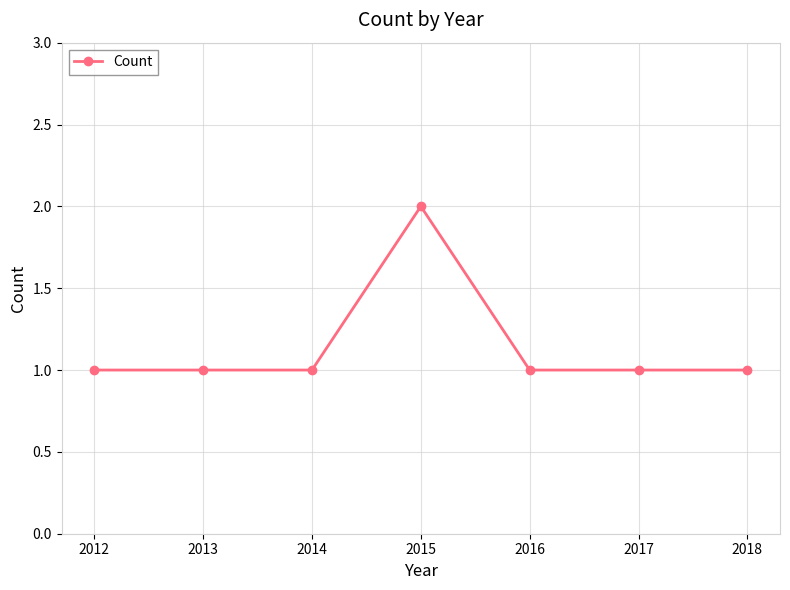

Which has a higher value, 2015 or 2014?

2015